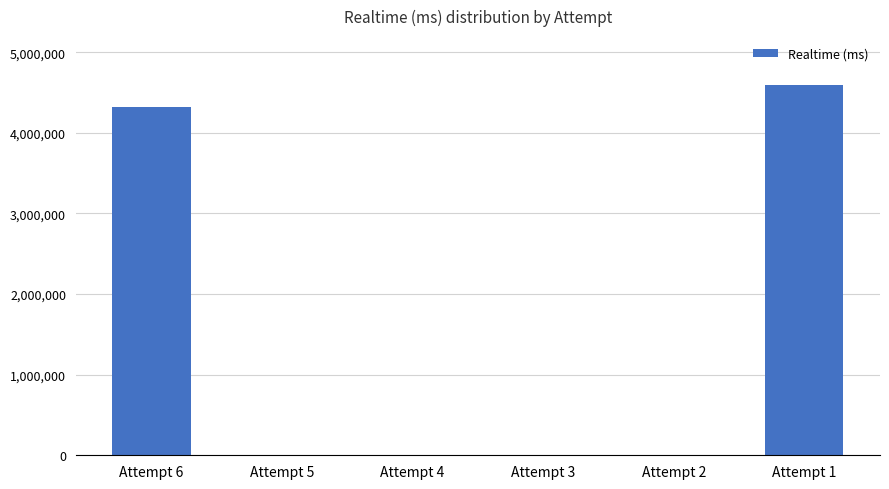

The value at Attempt 6 is 2626371. True or false?

False